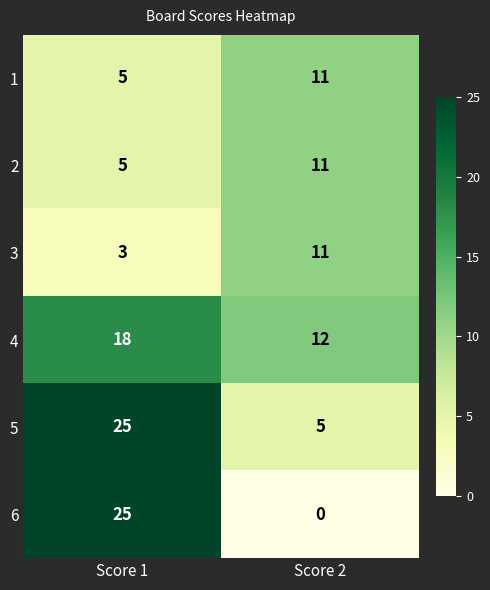

Reading left to right, what are all the values shown in this chart?

1: Score 1=5	Score 2=11
2: Score 1=5	Score 2=11
3: Score 1=3	Score 2=11
4: Score 1=18	Score 2=12
5: Score 1=25	Score 2=5
6: Score 1=25	Score 2=0